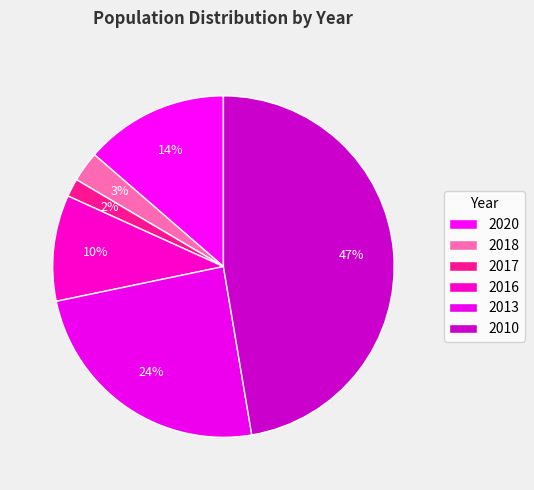

How many segments does this pie chart have?

6